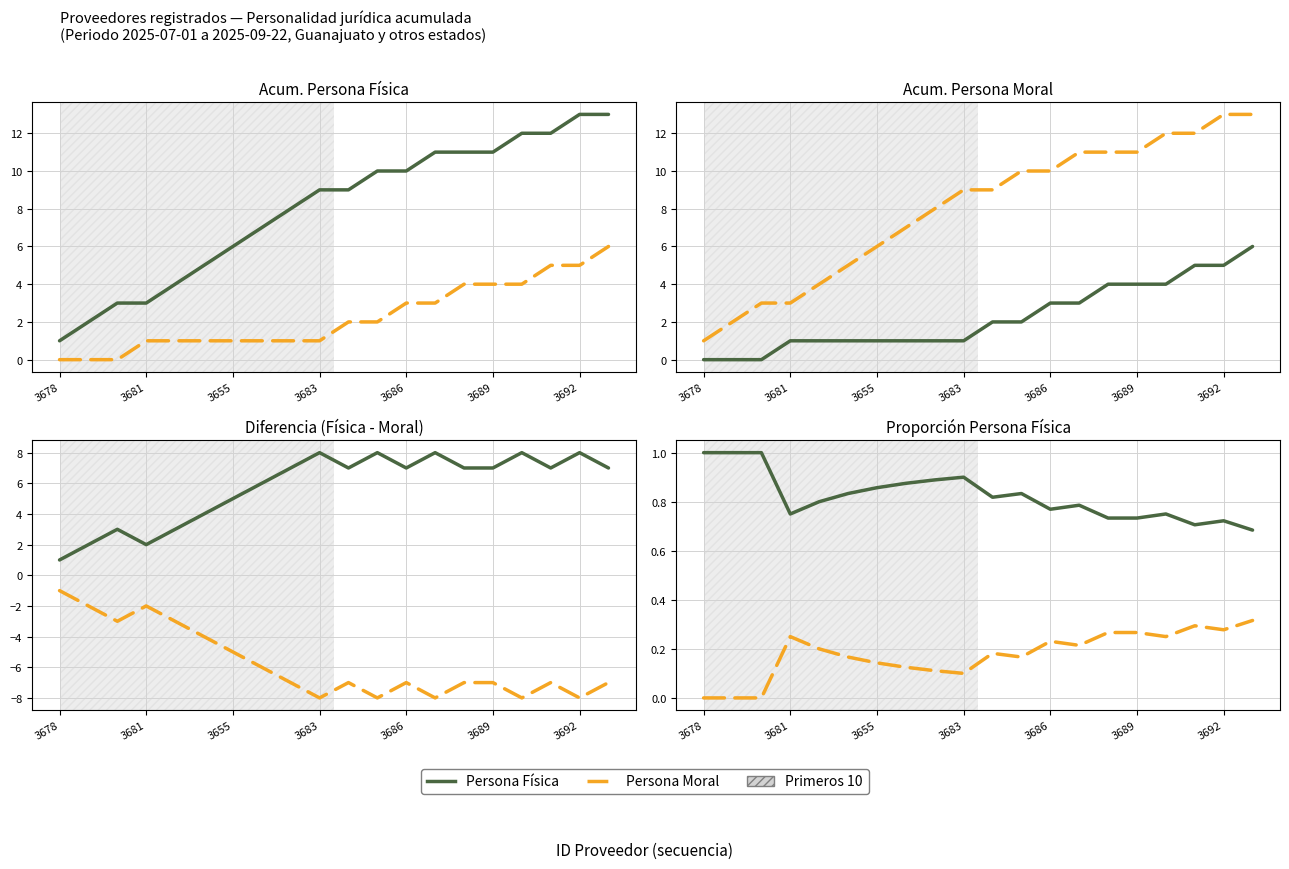

True or false: Moral and Física intersect in this chart.

False